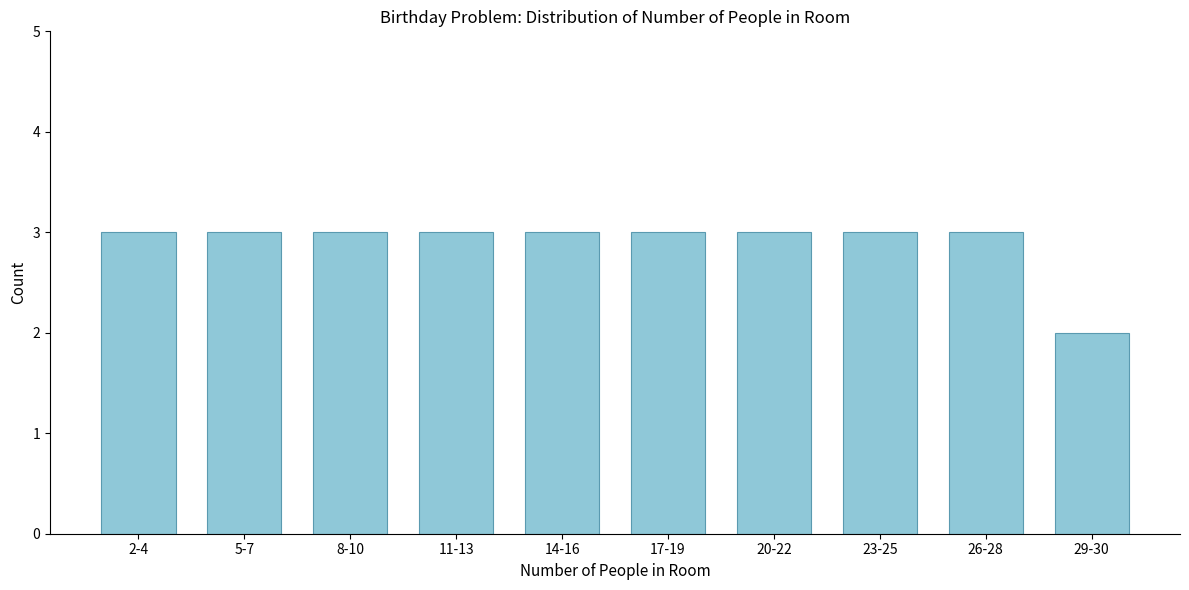

Reading right to left, what are all the values shown in this chart?

2	3	3	3	3	3	3	3	3	3